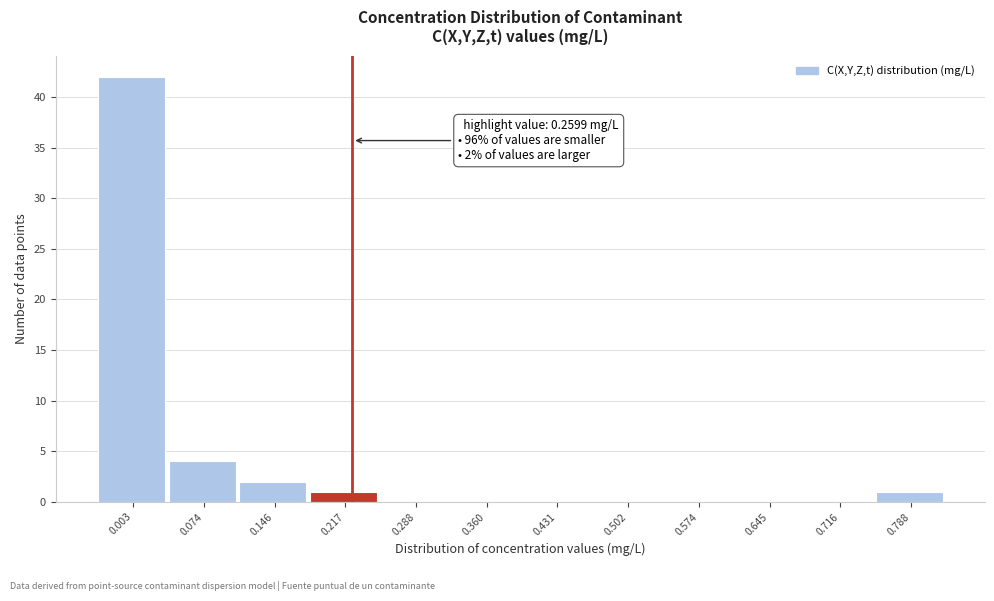

Reading right to left, transcribe all the data shown in this chart.

0.788=1	0.716=0	0.645=0	0.574=0	0.502=0	0.431=0	0.360=0	0.288=0	0.217=1	0.146=2	0.074=4	0.003=42